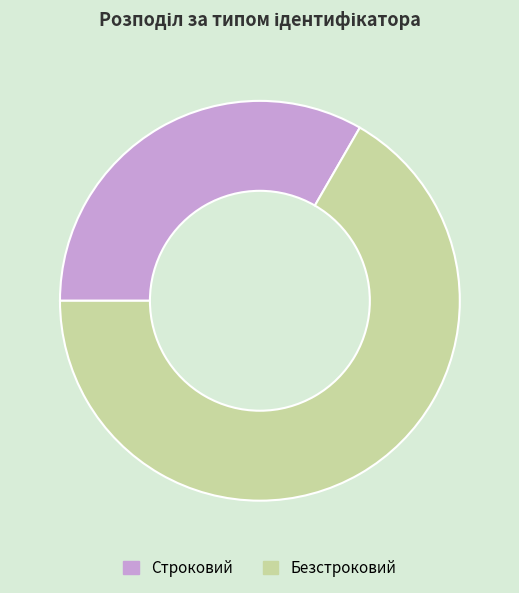

Which slice represents more than half of the pie?

Безстроковий